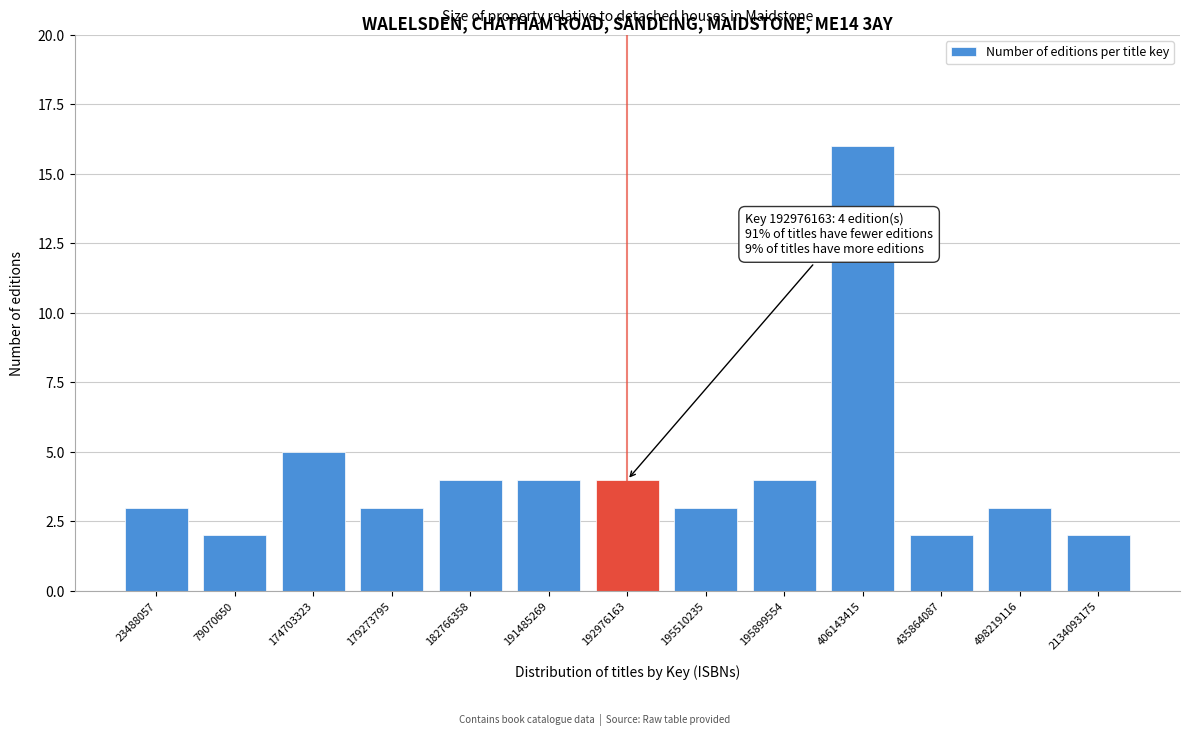

Reading left to right, extract all data points from this chart.

23488057=3	79070650=2	174703323=5	179273795=3	182766358=4	191485269=4	192976163=4	195510235=3	195899554=4	406143415=16	435864087=2	498219116=3	2134093175=2